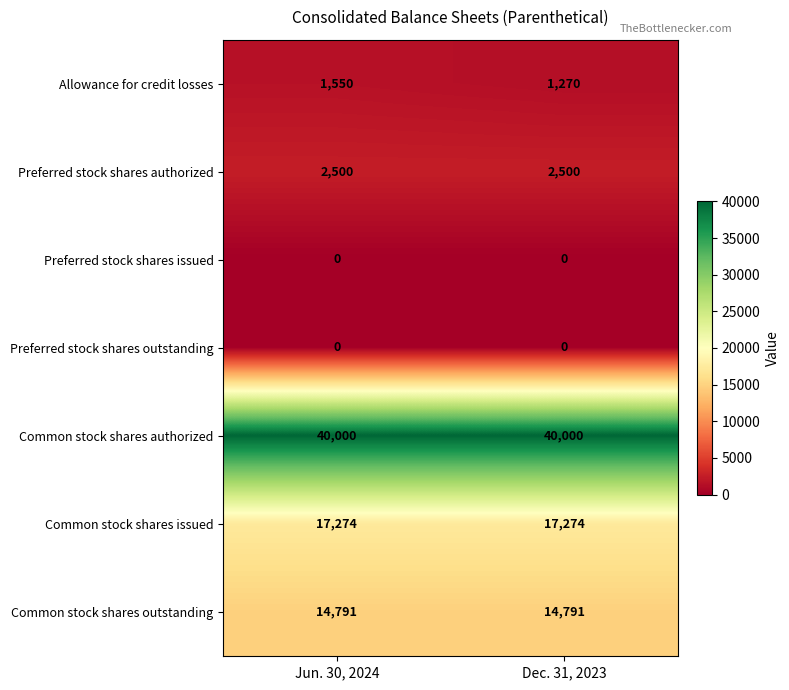

What is the greatest value displayed?

40000